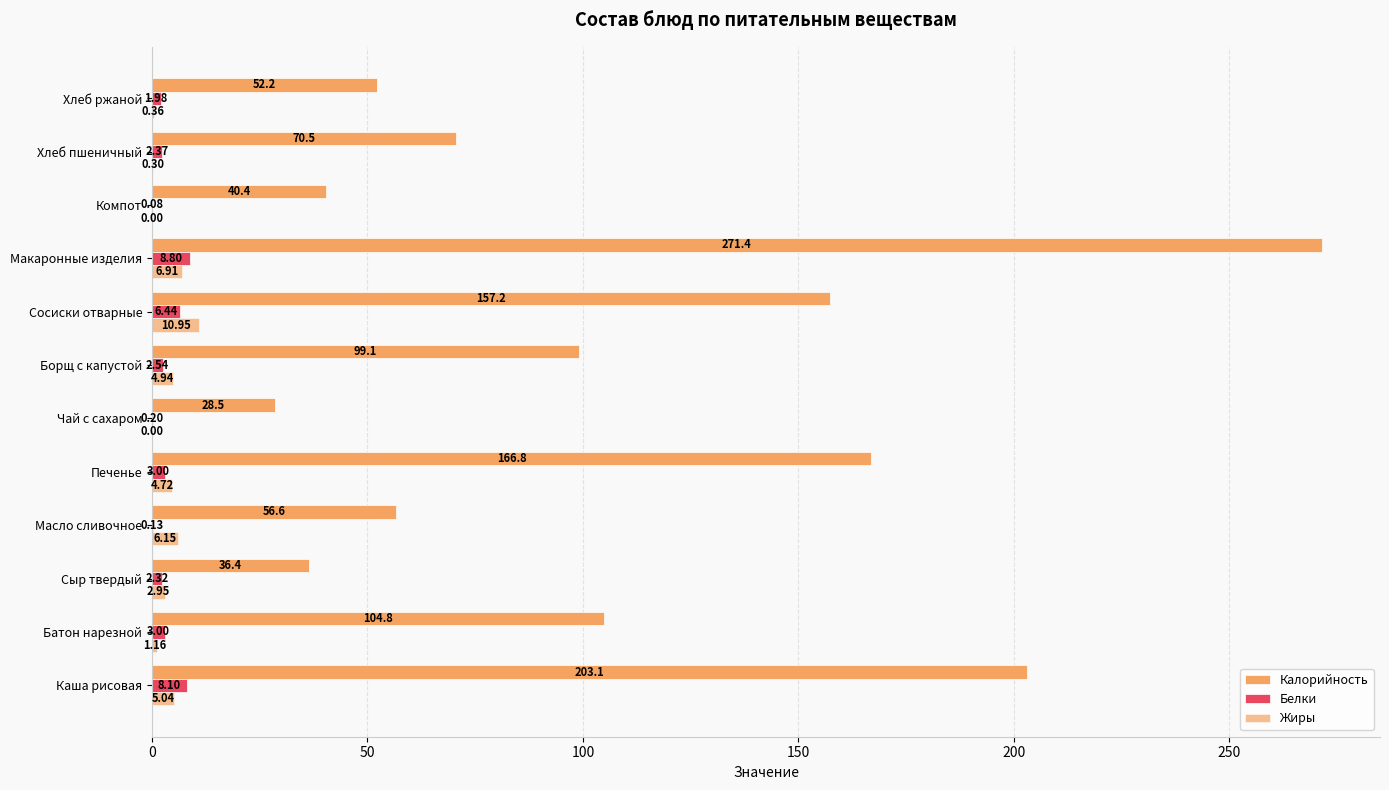

Reading right to left, extract all data points from this chart.

Калорийность: 52.2	70.5	40.4	271.4	157.2	99.1	28.5	166.8	56.6	36.4	104.8	203.1
Белки: 2.0	2.4	0.1	8.8	6.4	2.5	0.2	3.0	0.1	2.3	3.0	8.1
Жиры: 0.4	0.3	0.0	6.9	10.9	4.9	0.0	4.7	6.2	3.0	1.2	5.0